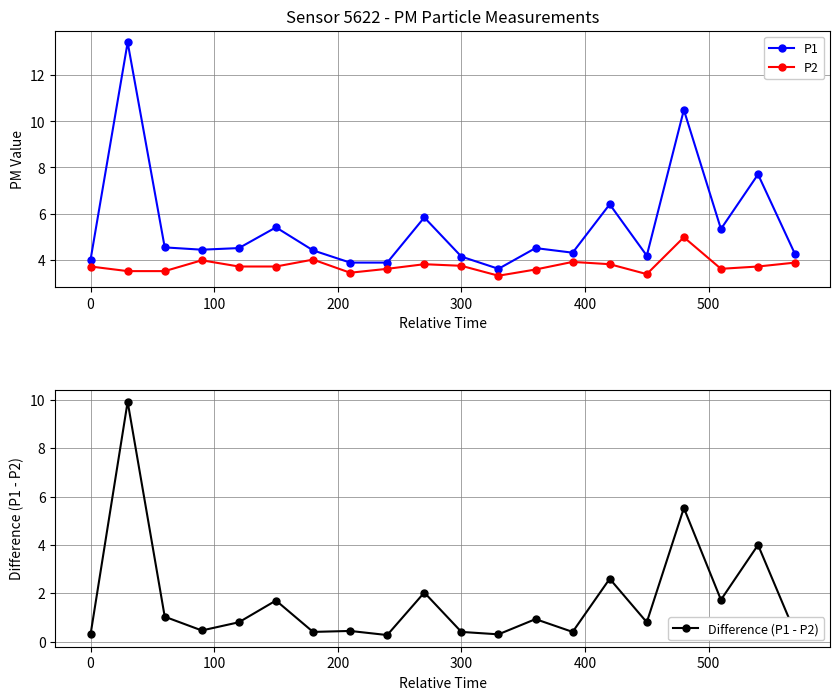

True or false: P1 and P2 cross at least once.

False